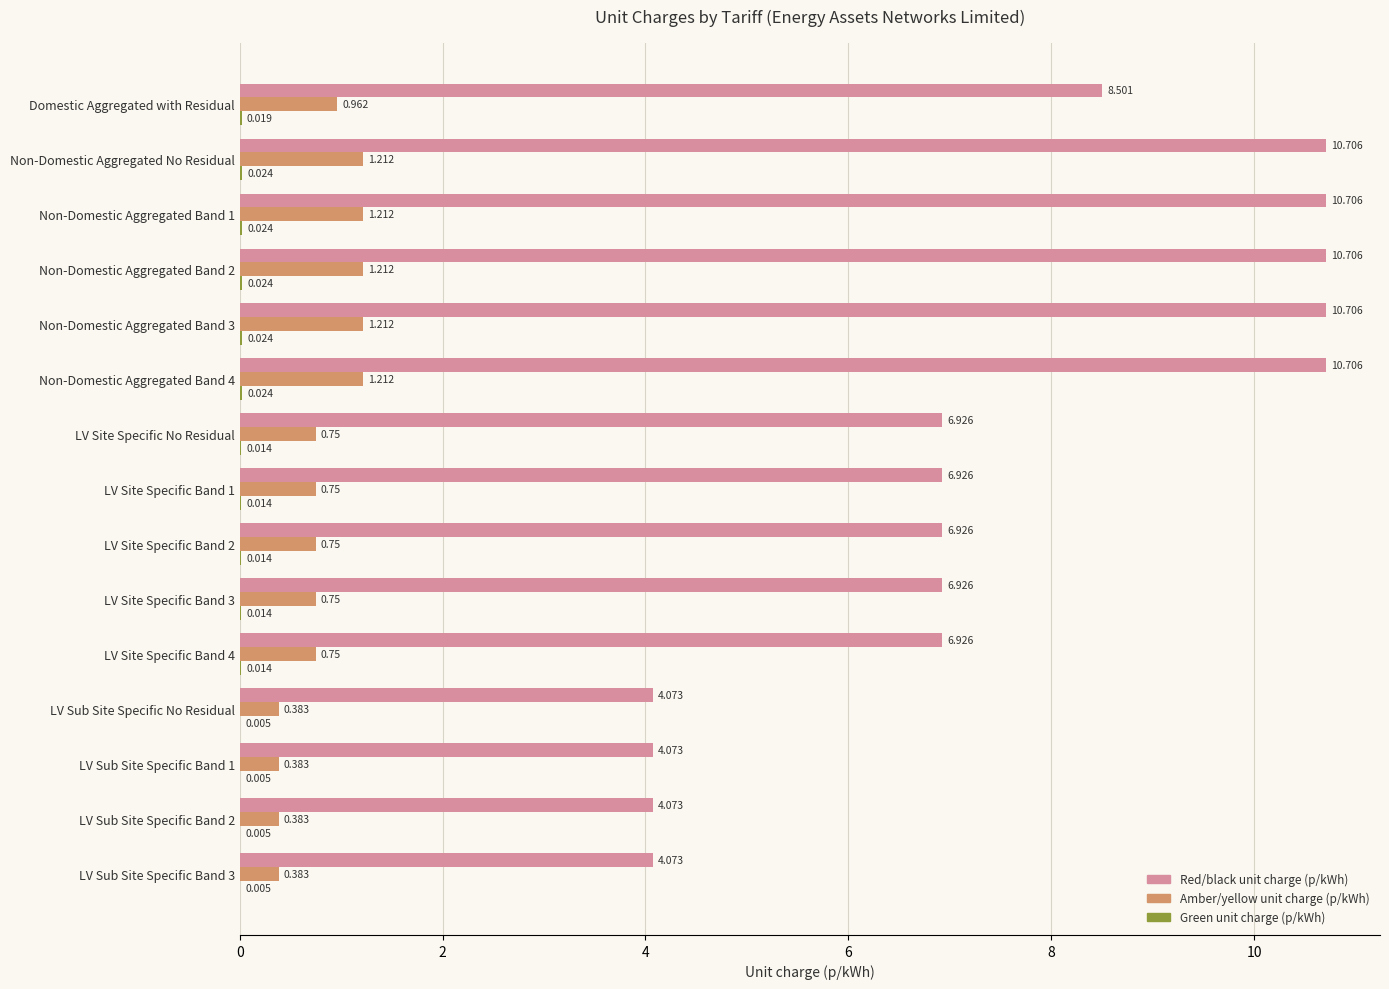

Which series has the largest total across all categories?

Red/black unit charge (p/kWh)